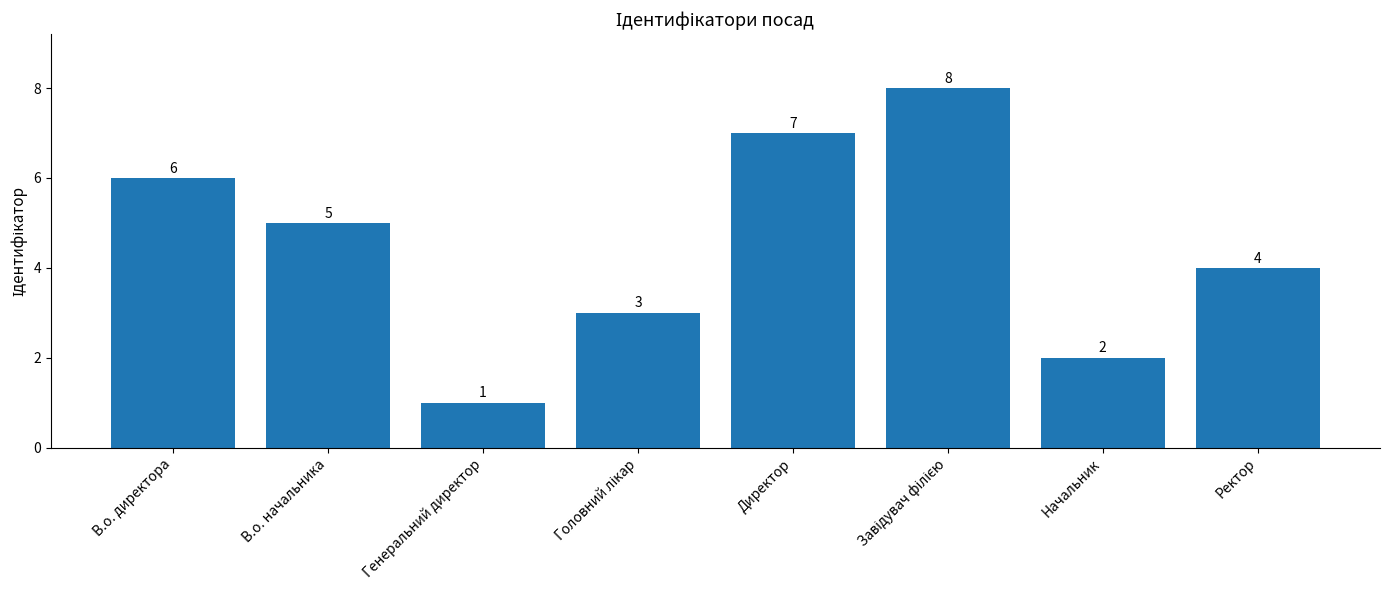

At which category does the chart reach its minimum across all series?

Генеральний директор